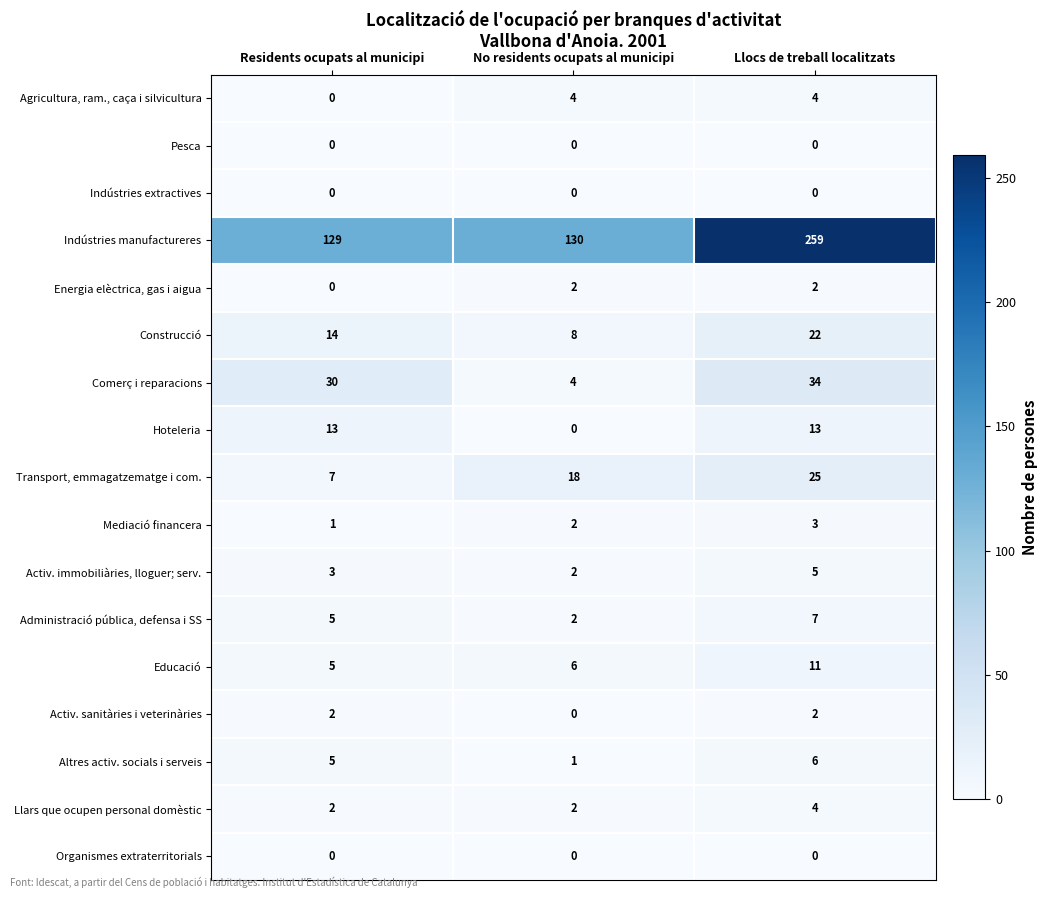

Which label corresponds to the largest value in the chart?

Llocs de treball localitzats